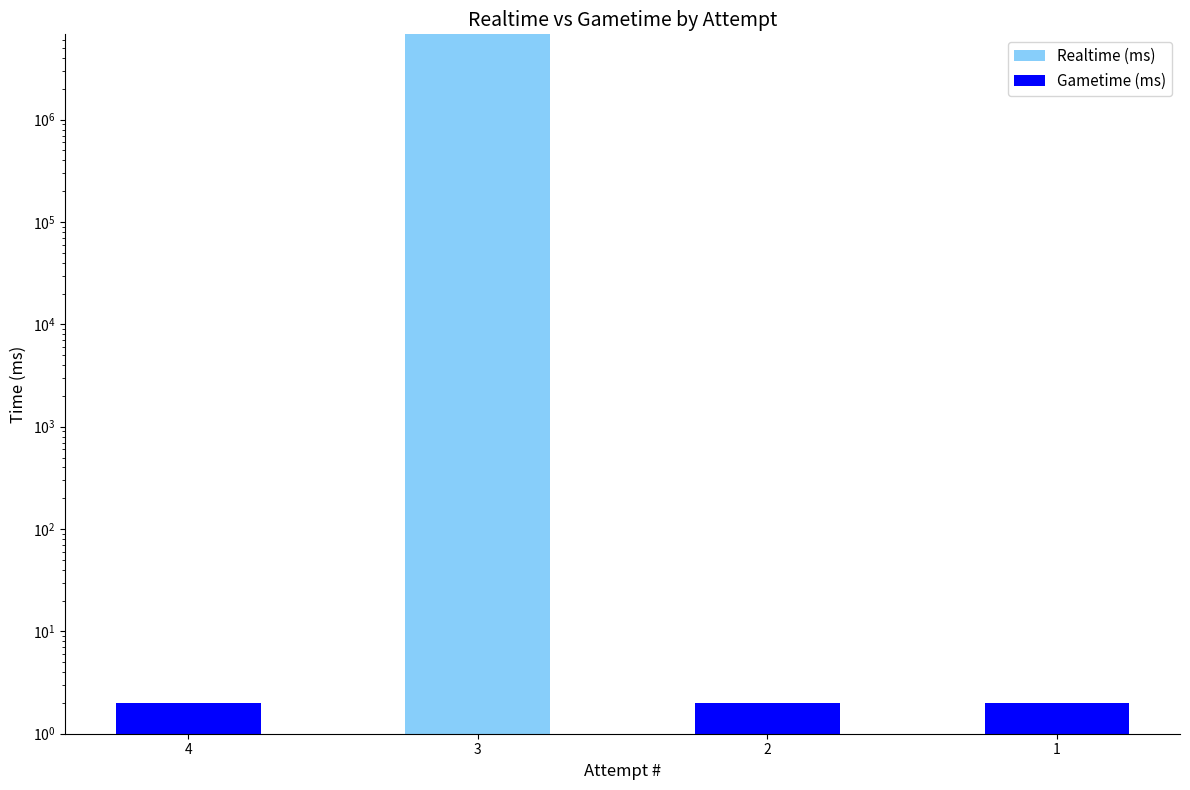

Does the chart contain any negative values?

No